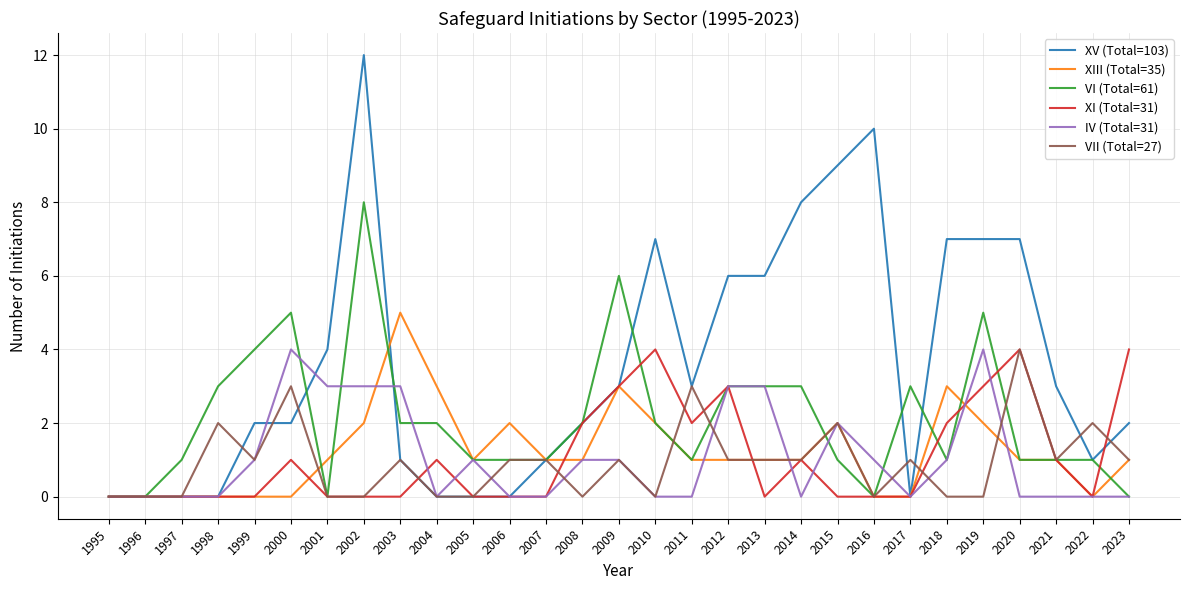

Reading left to right, extract all data points from this chart.

XV (Total=103): 0	0	0	0	2	2	4	12	1	0	0	0	1	2	3	7	3	6	6	8	9	10	0	7	7	7	3	1	2
XIII (Total=35): 0	0	0	0	0	0	1	2	5	3	1	2	1	1	3	2	1	1	1	1	2	0	0	3	2	1	1	0	1
VI (Total=61): 0	0	1	3	4	5	0	8	2	2	1	1	1	2	6	2	1	3	3	3	1	0	3	1	5	1	1	1	0
XI (Total=31): 0	0	0	0	0	1	0	0	0	1	0	0	0	2	3	4	2	3	0	1	0	0	0	2	3	4	1	0	4
IV (Total=31): 0	0	0	0	1	4	3	3	3	0	1	0	0	1	1	0	0	3	3	0	2	1	0	1	4	0	0	0	0
VII (Total=27): 0	0	0	2	1	3	0	0	1	0	0	1	1	0	1	0	3	1	1	1	2	0	1	0	0	4	1	2	1